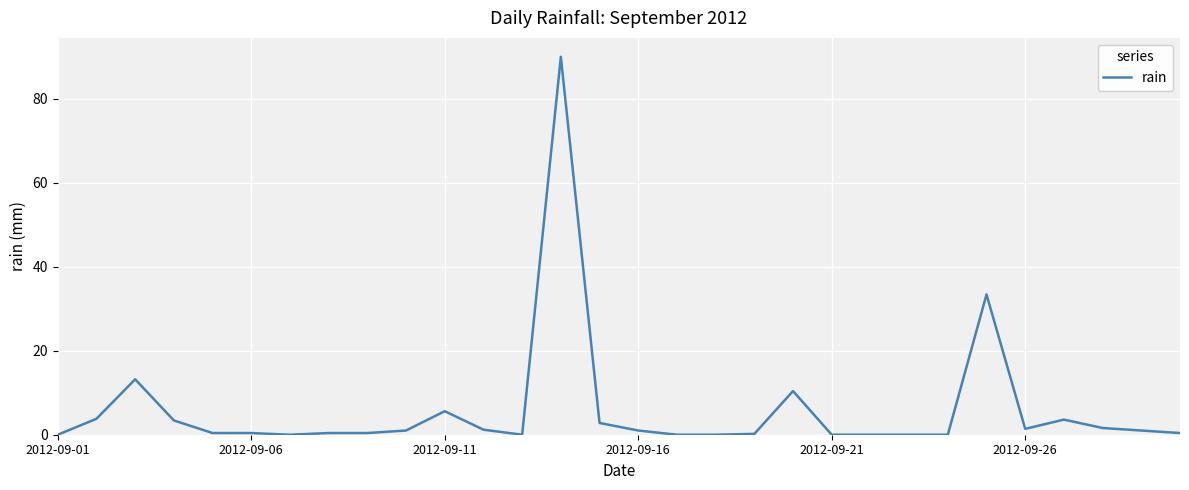

What is the difference between the maximum and minimum values?

90.0